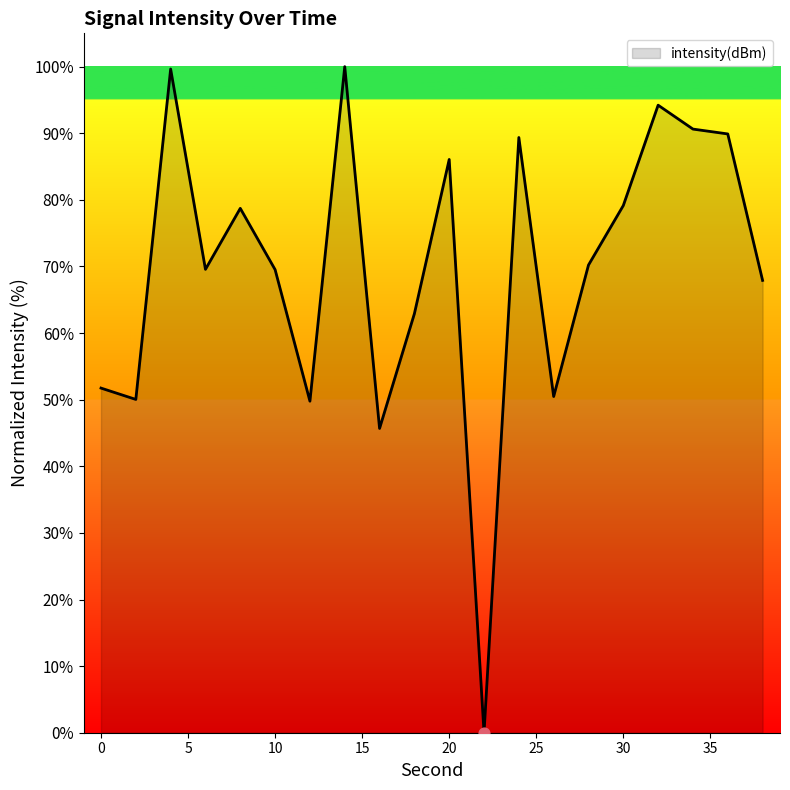

What is the maximum value shown in the chart?

100.0